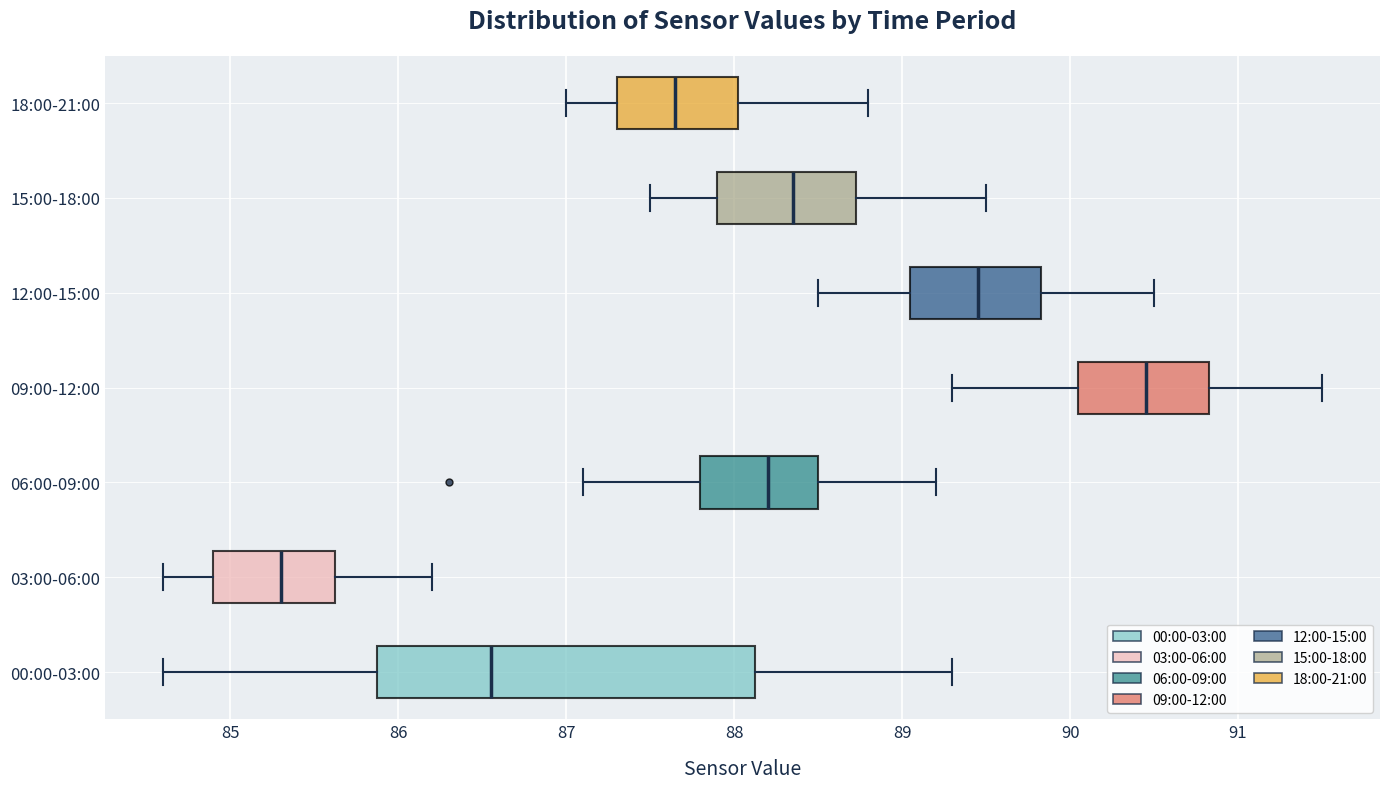

Where is the right edge of the box for 03:00-06:00 on the x-axis? The values are not printed on the chart, so give them approximately, as read against the axis.

85.6